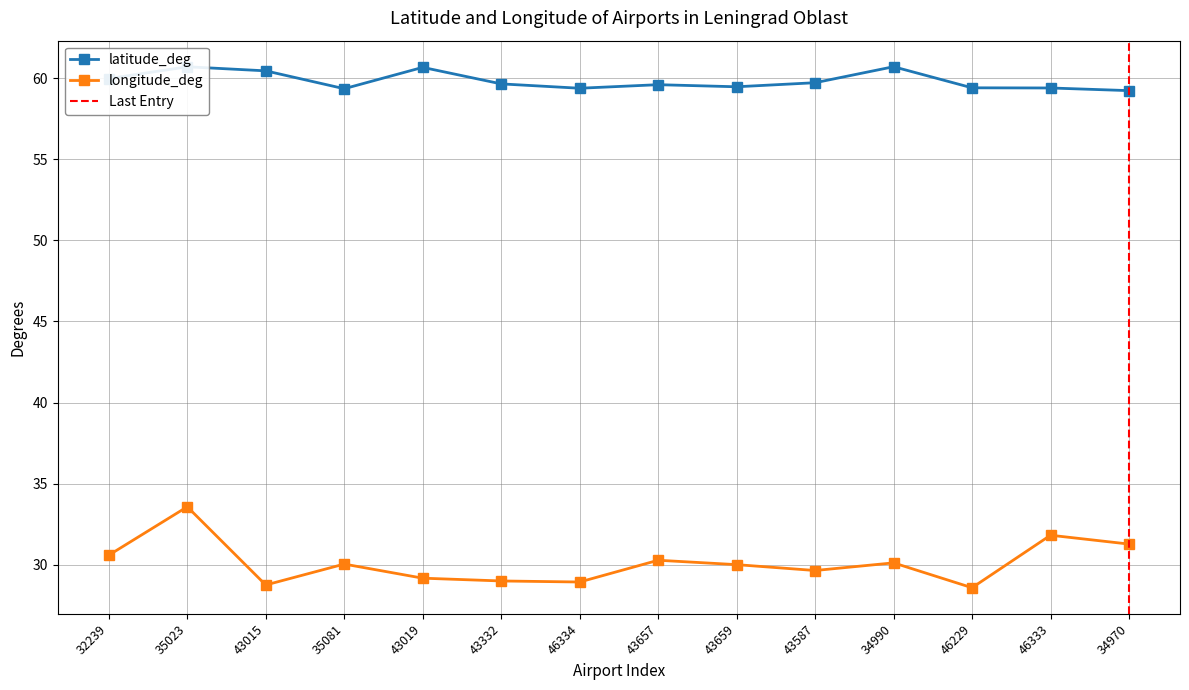

Rank the series by their average value, from lowest to highest.

longitude_deg, latitude_deg